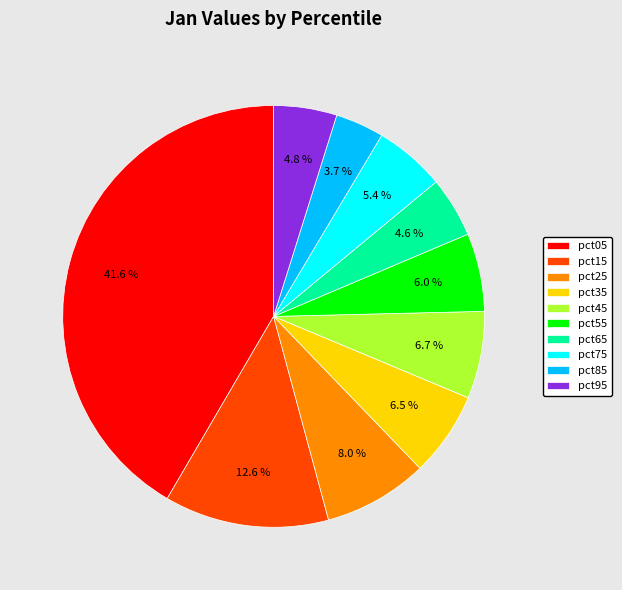

Does pct85 represent more than half of the total?

No